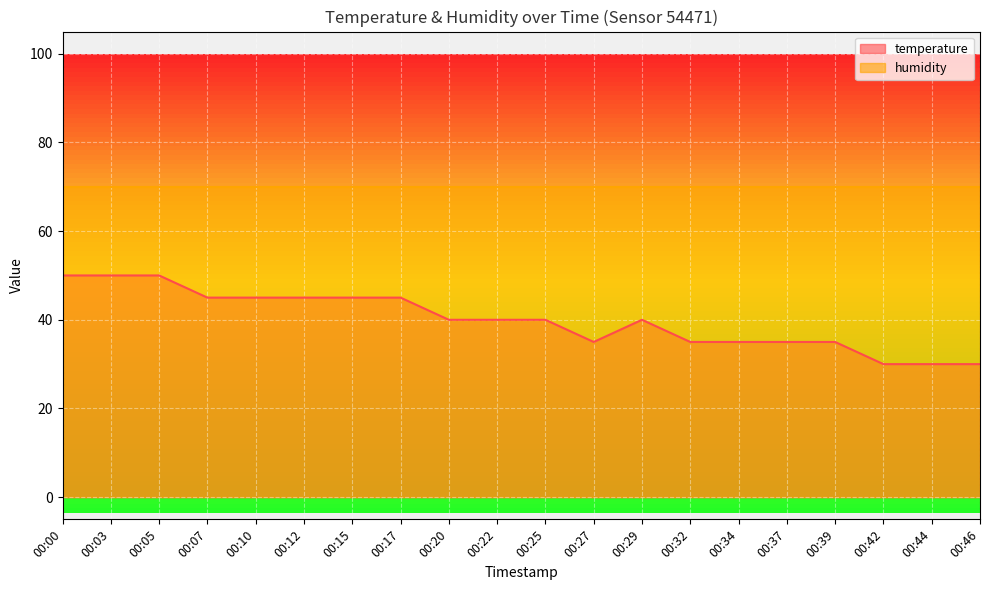

Is it true that the value at 00:10 is 45.0?

True